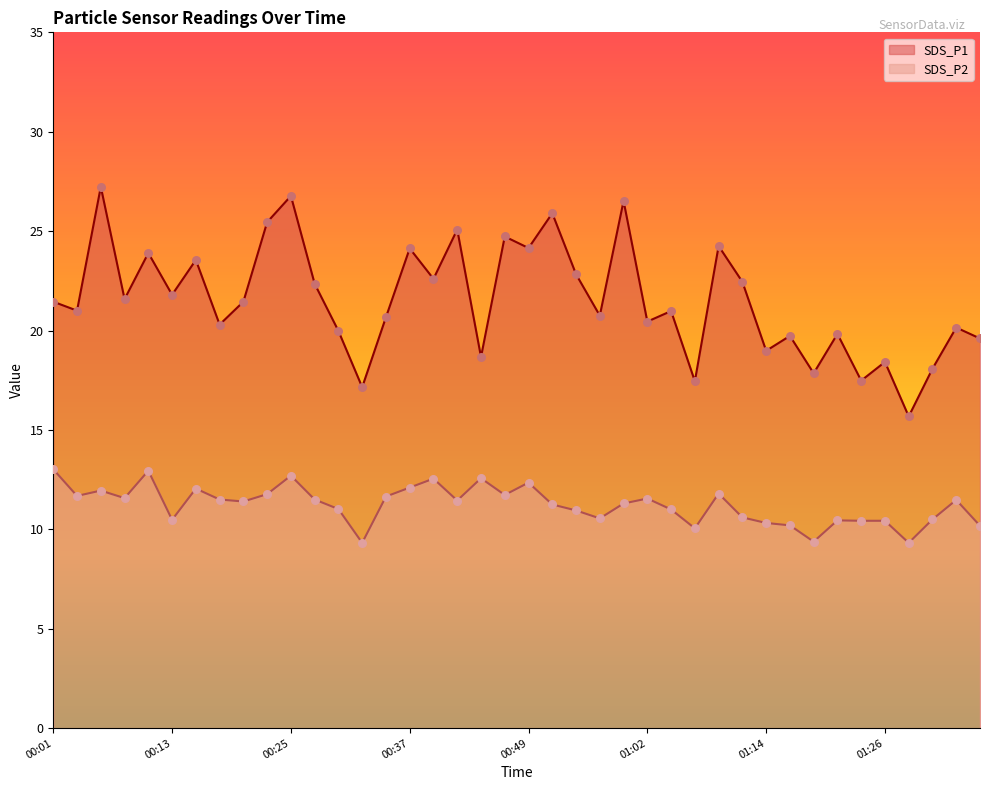

Which series reaches the maximum Y coordinate?

SDS_P1